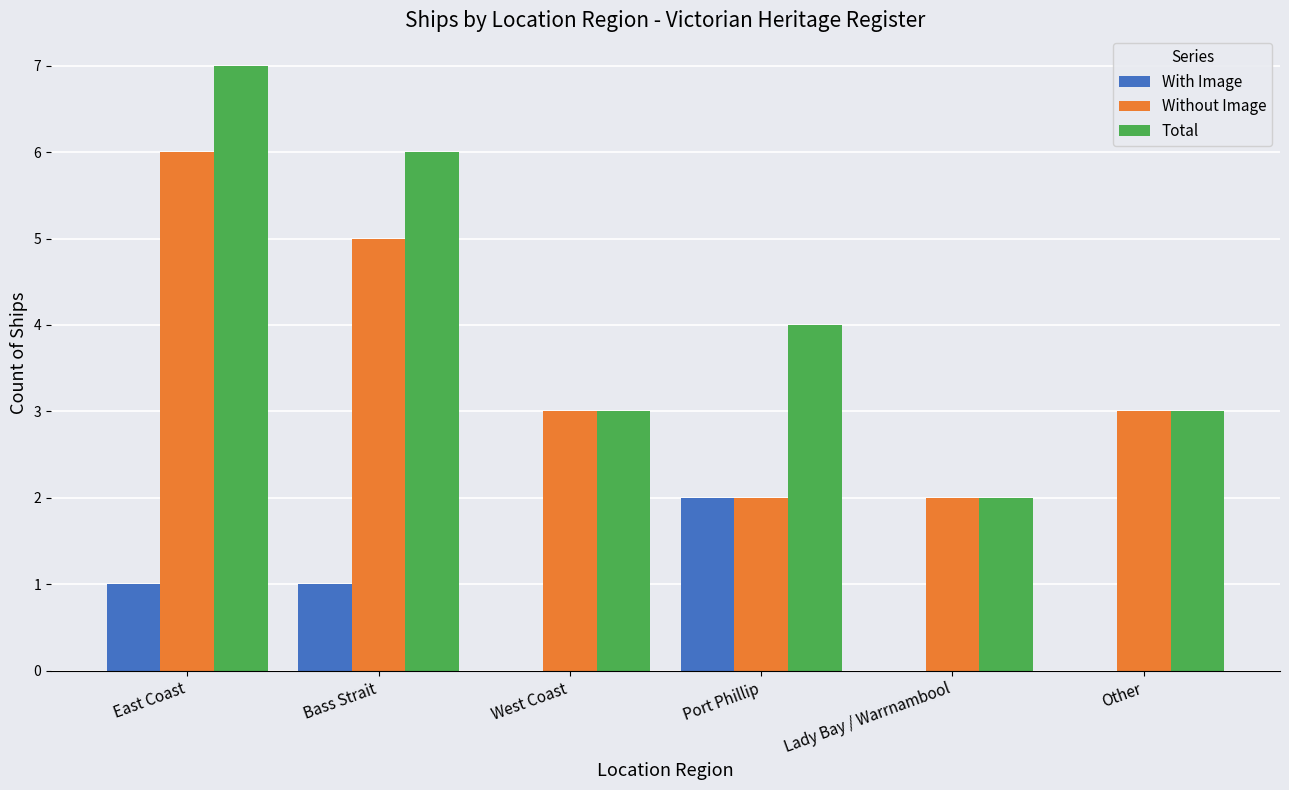

Is the value of With Image at Bass Strait greater than the value of Total at Lady Bay / Warrnambool?

No